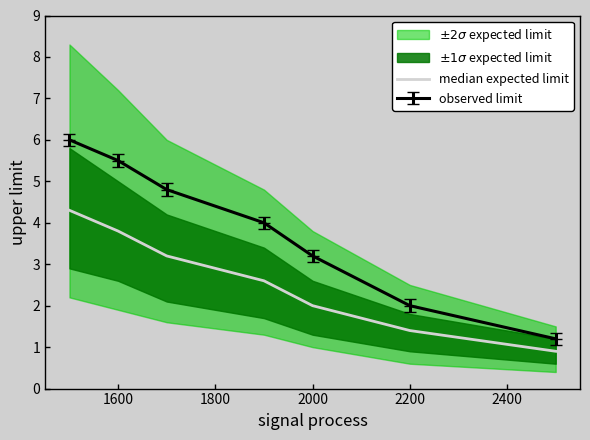

True or false: there are more than 0 points higher than both neighbors.

False